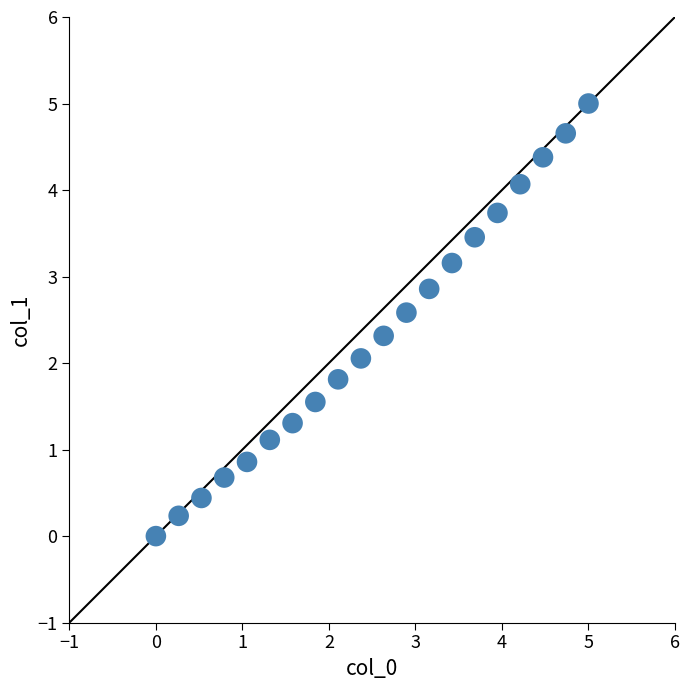

What is the range of X values (max minus min)?

5.0